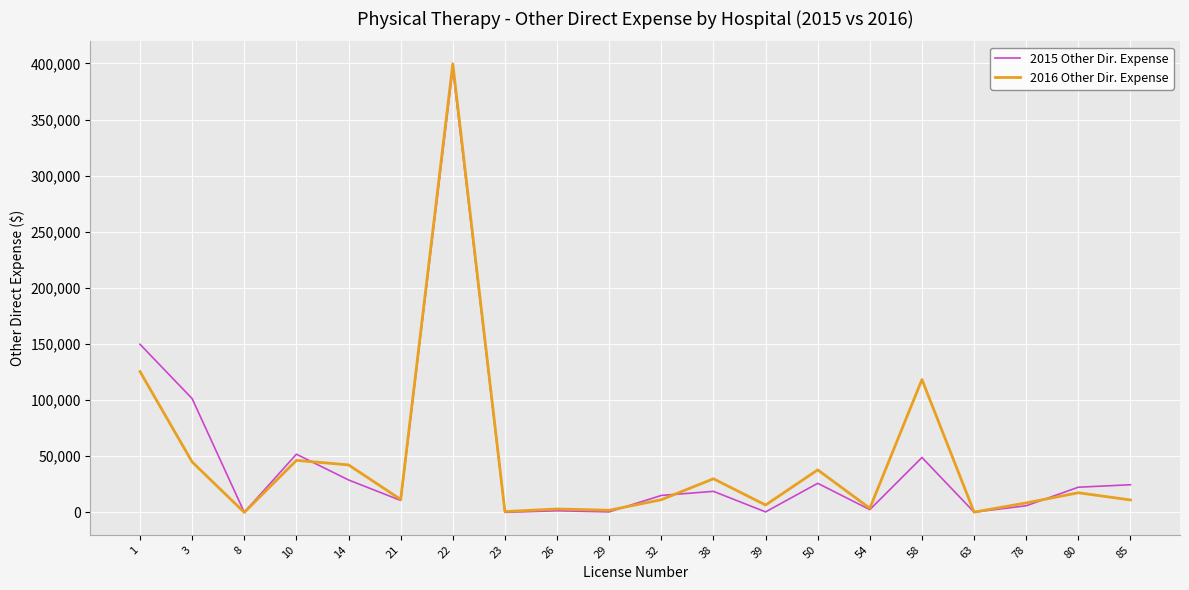

Which series has the largest range (max minus min)?

2016 Other Dir. Expense